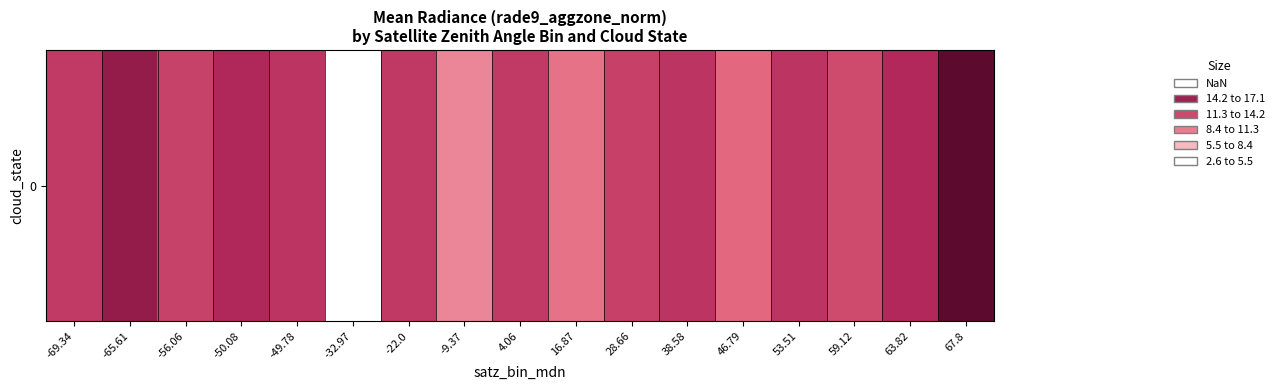

How many values are below 12?

7